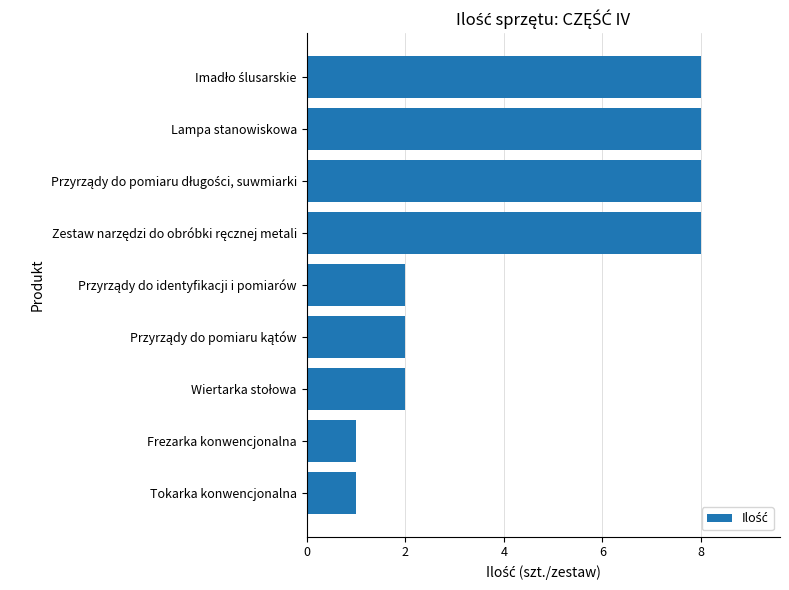

What is the difference between the maximum and second lowest values?

7